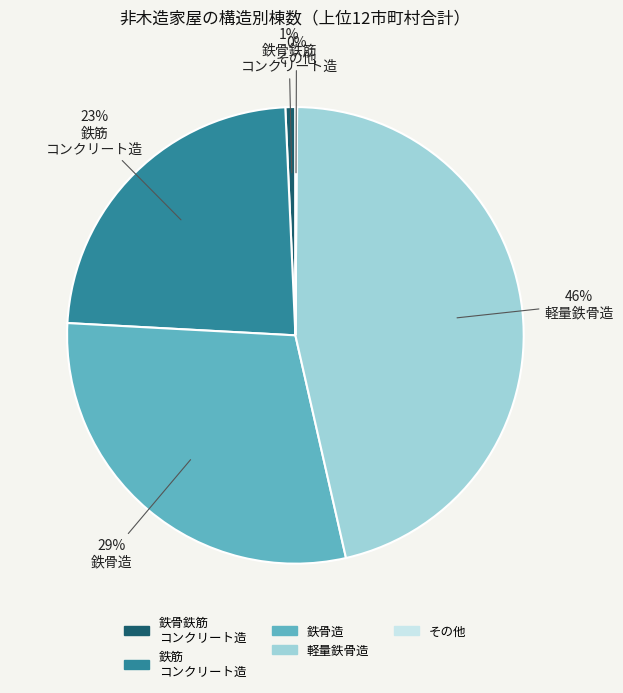

Combined, do 鉄筋 コンクリート造 and 鉄骨造 account for over 50%?

Yes